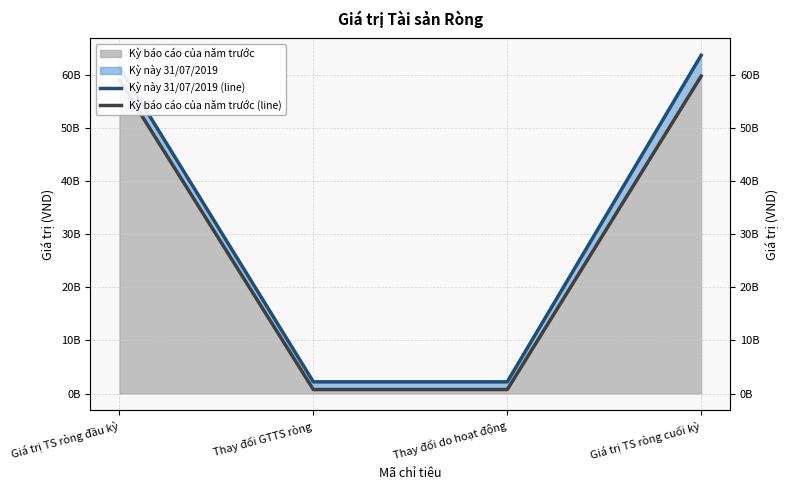

What is the average value of the Kỳ này 31/07/2019 (line) series?

32409123734